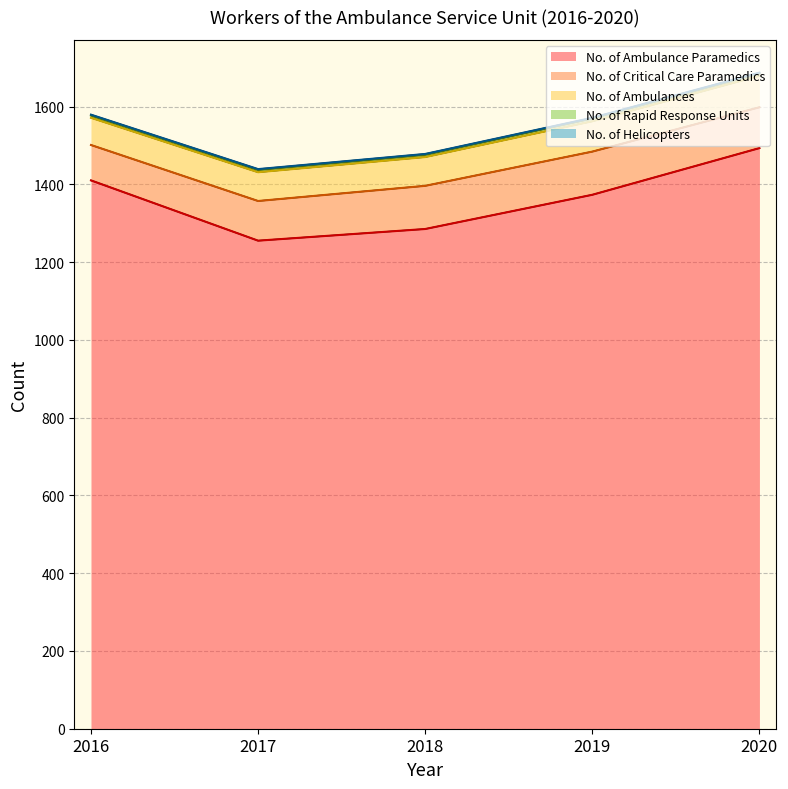

True or false: No. of Rapid Response Units_line has a value of 1995 at 2017.

False